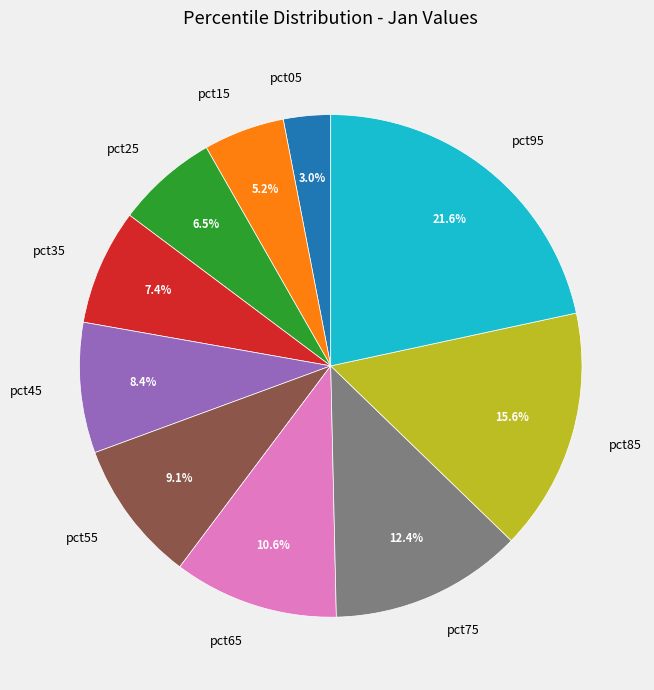

Which category has the smallest portion of the pie?

pct05